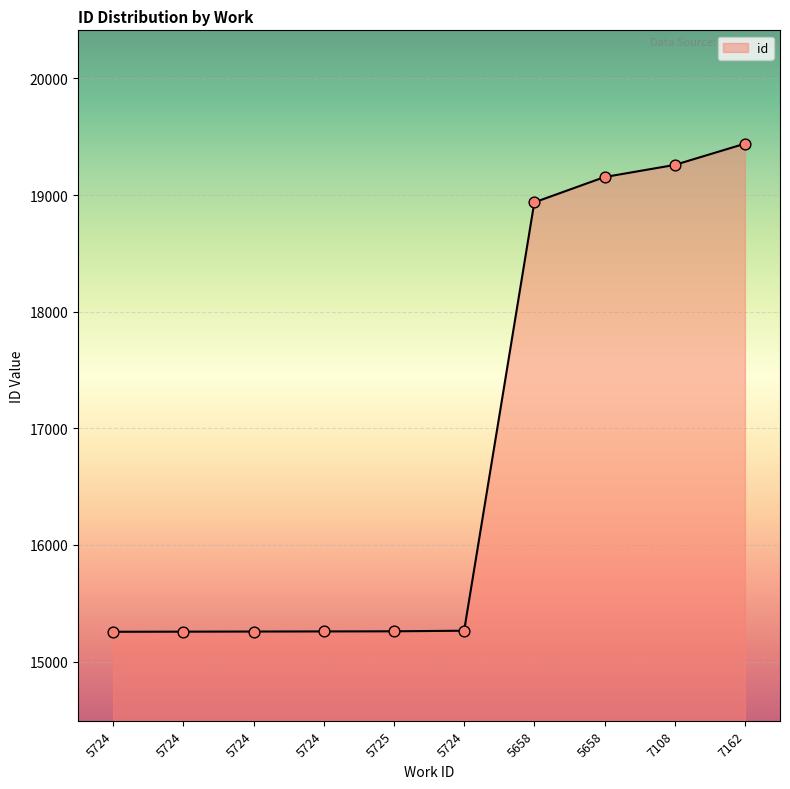

What is the change in value from 5724 to 5724?

+1